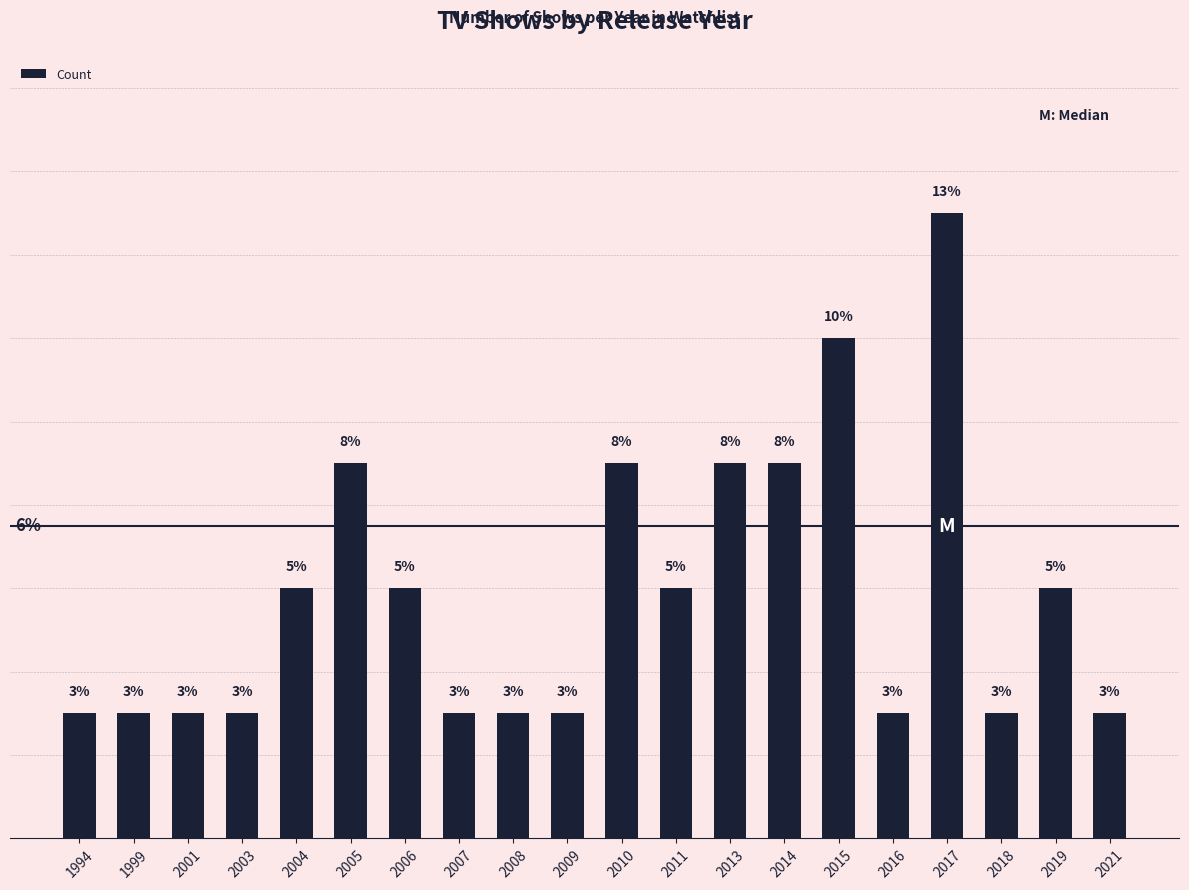

How many bars are there in total?

20